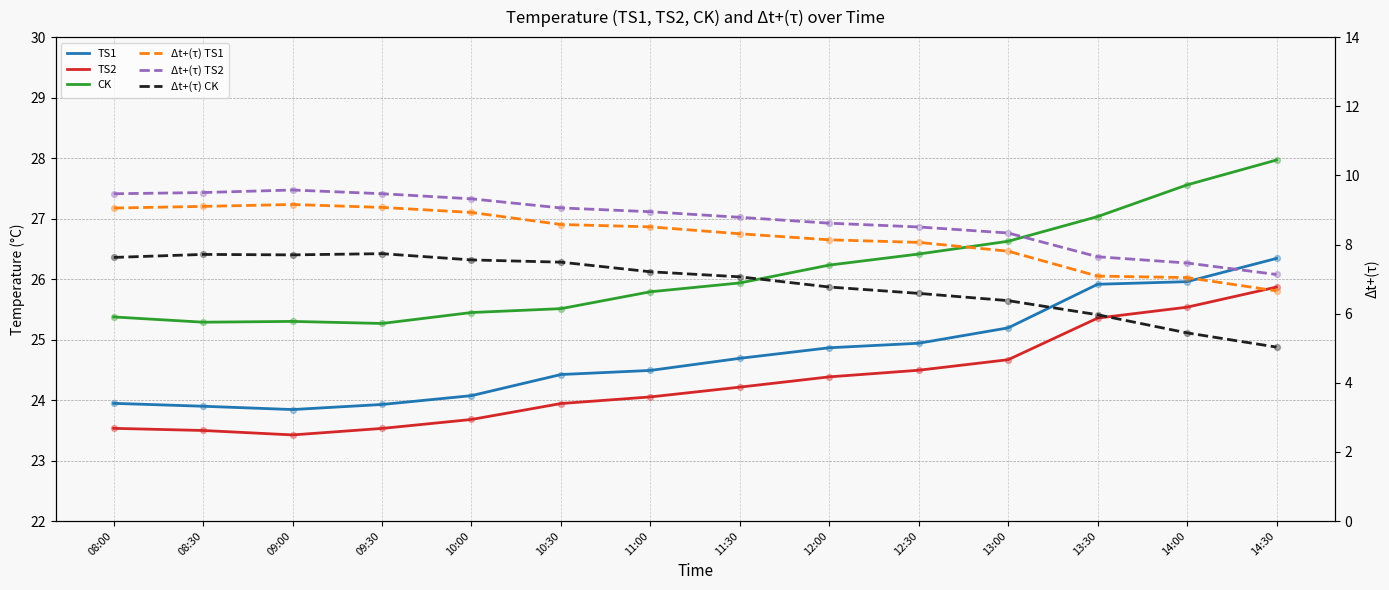

Which series has the largest total across all categories?

CK